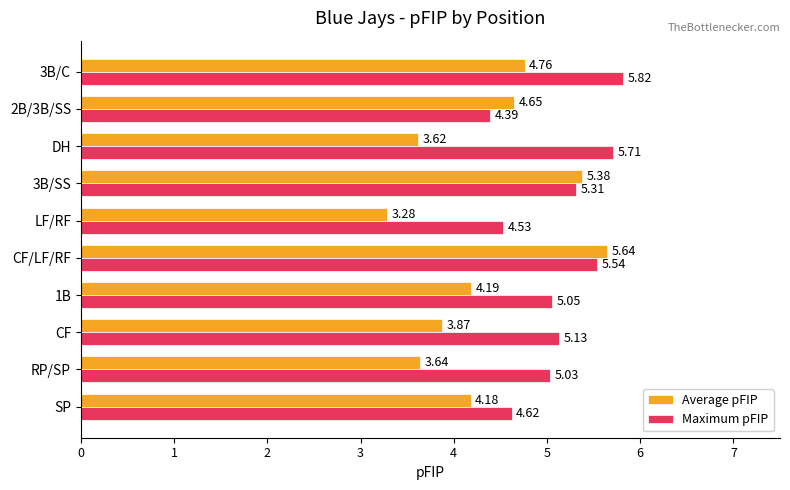

Which series has the widest spread of values?

Average pFIP